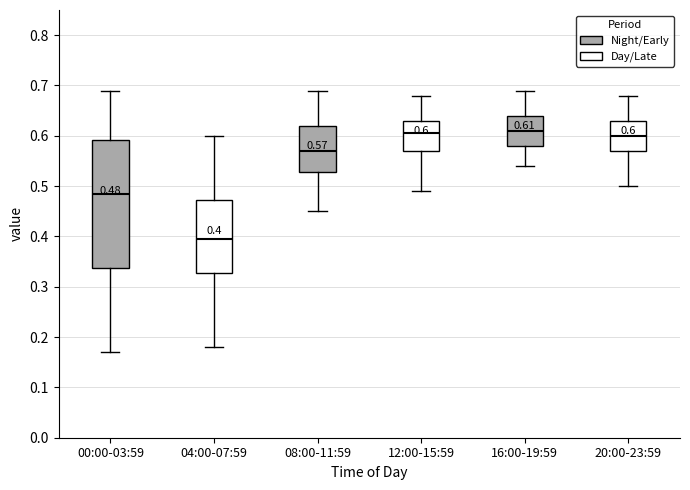

Comparing the boxes themselves (not the whiskers), which one is the tallest?

00:00-03:59